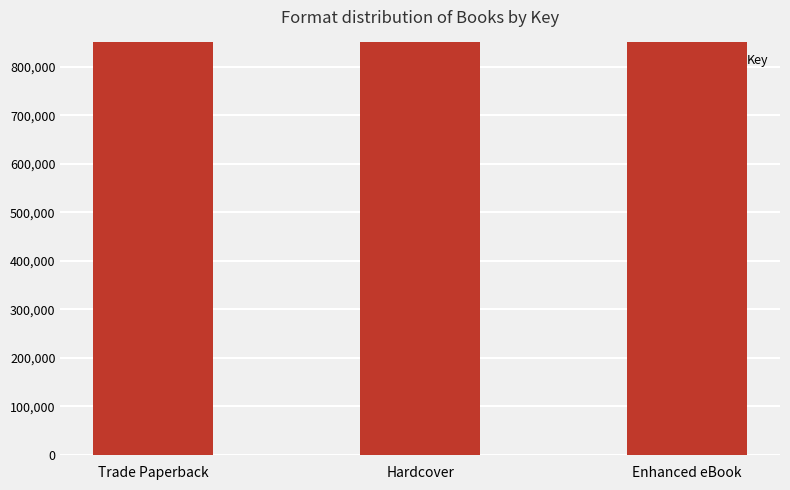

Which has a higher value, Hardcover or Trade Paperback?

Hardcover